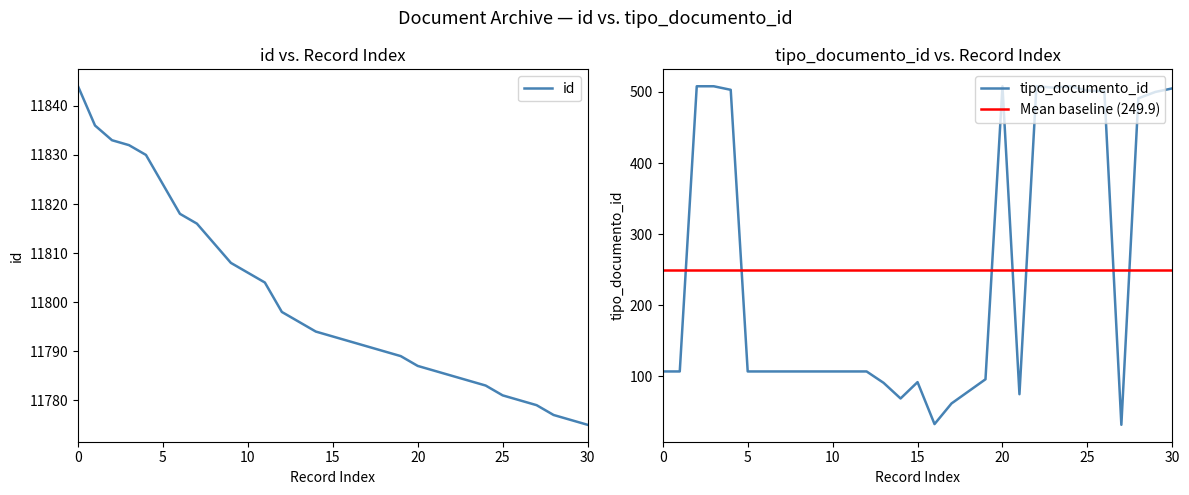

At how many categories does at least one series exceed 10433?

31